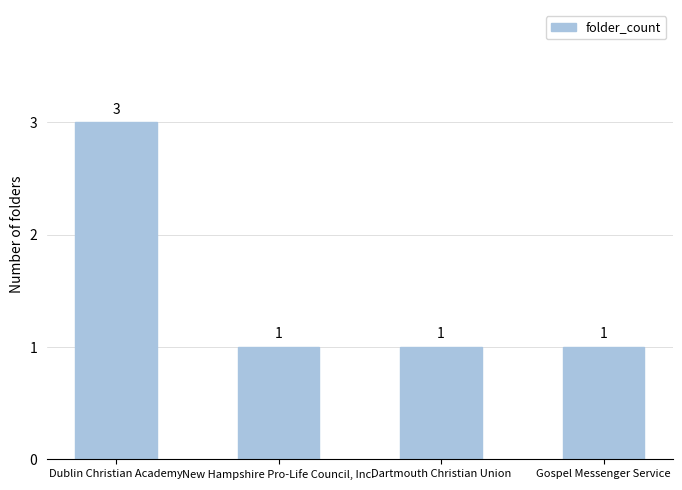

The value at Dartmouth Christian Union is 1. True or false?

True